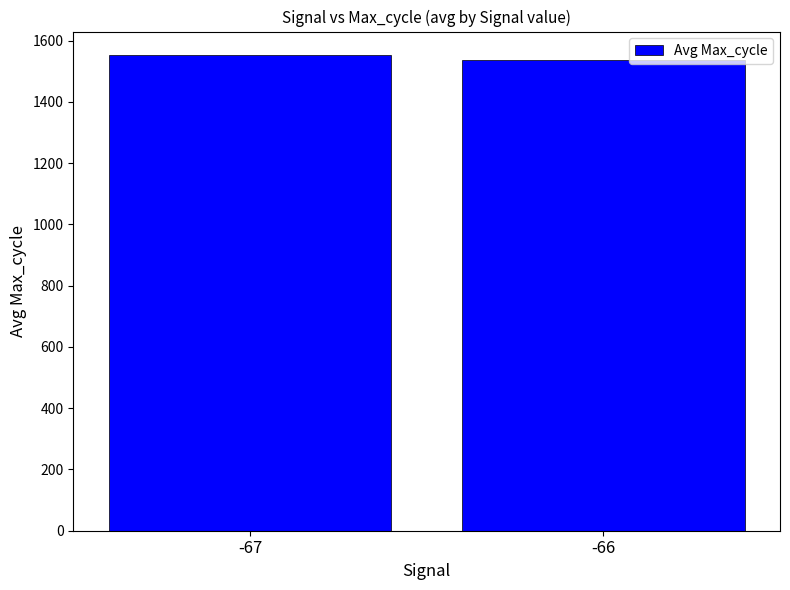

Rank the categories by value from lowest to highest.

-66, -67